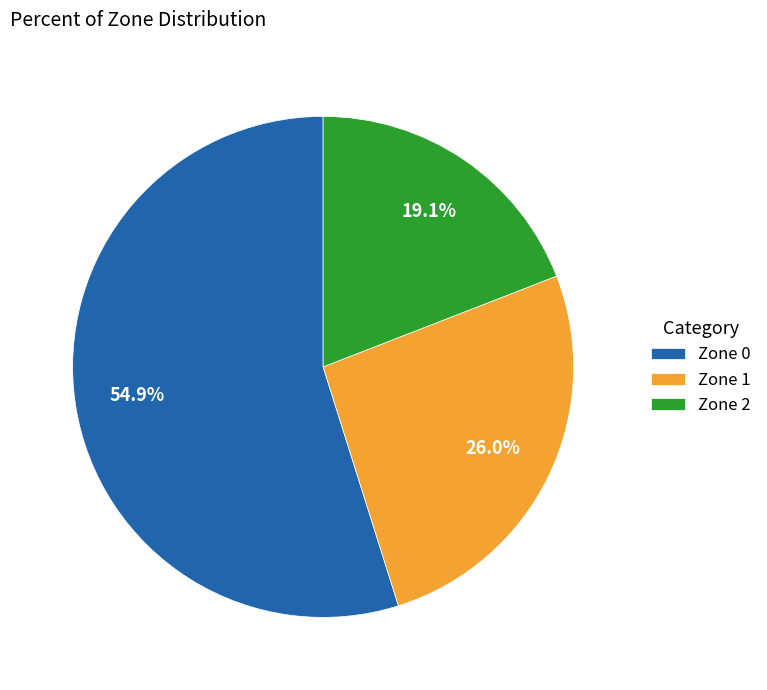

How many slices are in this pie chart?

3